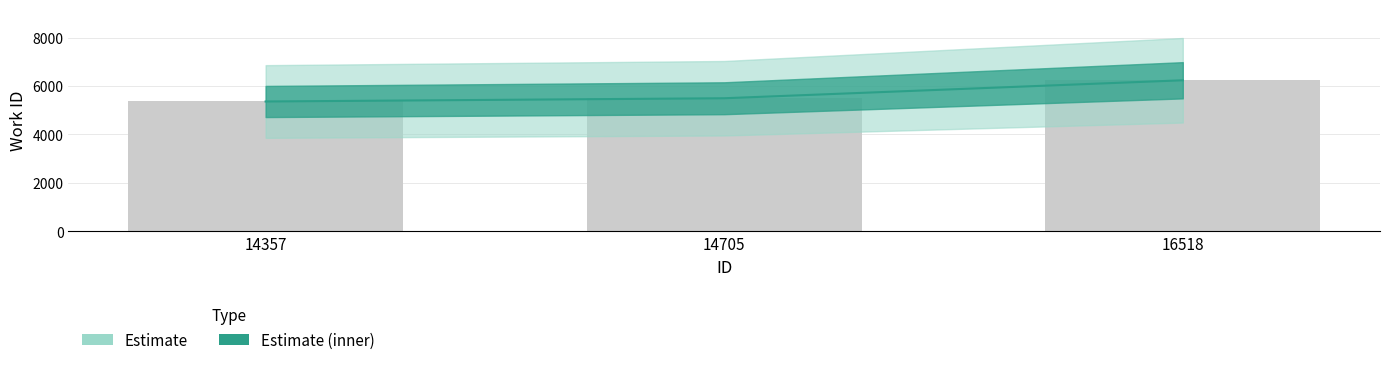

What is the value of the 1st bar from the left?

5358